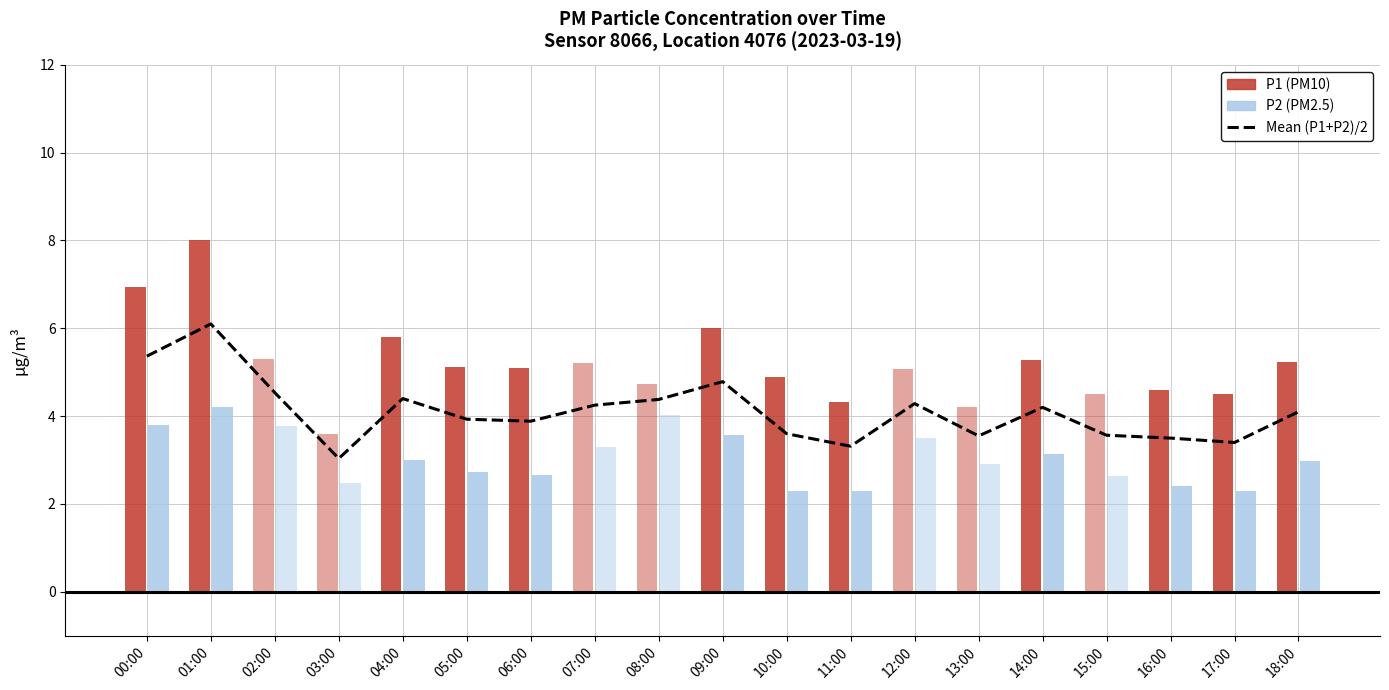

Reading right to left, what are all the values shown in this chart?

18:00=4.1	17:00=3.4	16:00=3.5	15:00=3.6	14:00=4.2	13:00=3.5	12:00=4.3	11:00=3.3	10:00=3.6	09:00=4.8	08:00=4.4	07:00=4.2	06:00=3.9	05:00=3.9	04:00=4.4	03:00=3.0	02:00=4.5	01:00=6.1	00:00=5.4